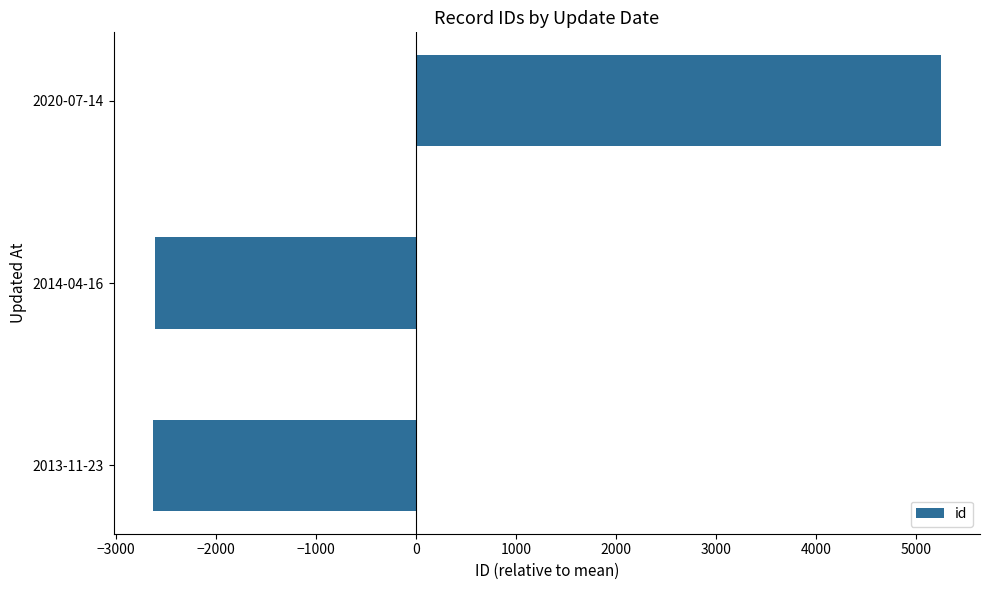

How many values are above zero?

1